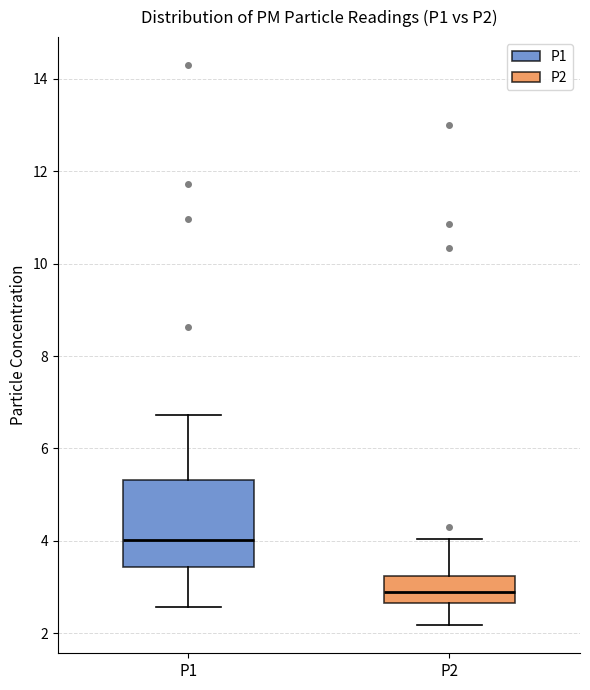

Reading left to right, transcribe this box plot: for each box, give where its median line is, the range the box spans, and where its two whiskers end, as read against the y-axis. The values are not printed on the chart, so give them approximately, as read against the axis.

P1: median 4.0, box 3.4 to 5.4, whiskers 2.6 to 6.8
P2: median 2.8, box 2.6 to 3.2, whiskers 2.2 to 4.0